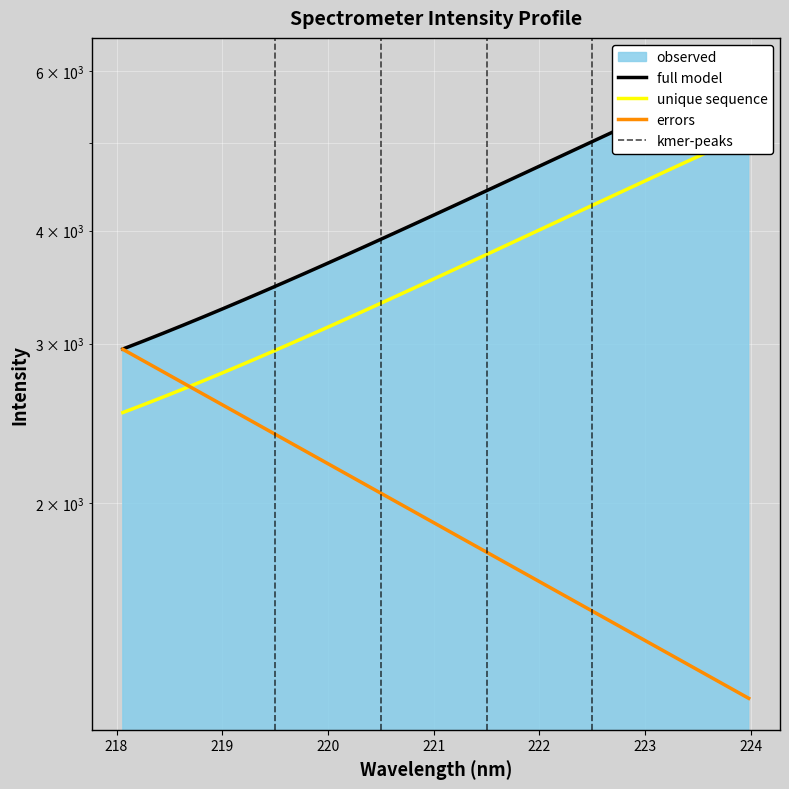

Does the chart display data point markers on the line(s)?

No